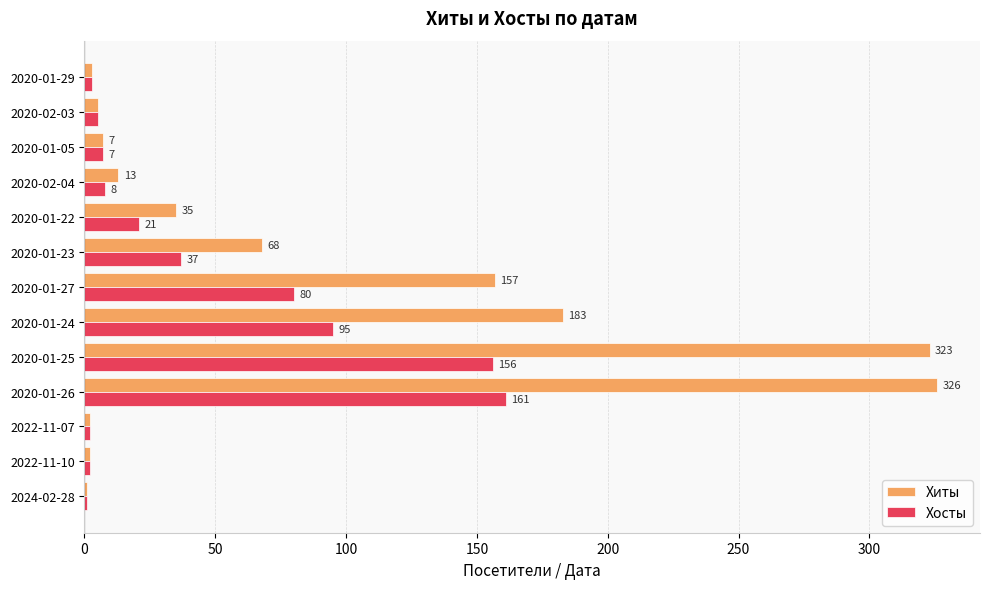

Which series has the largest total across all categories?

Хиты